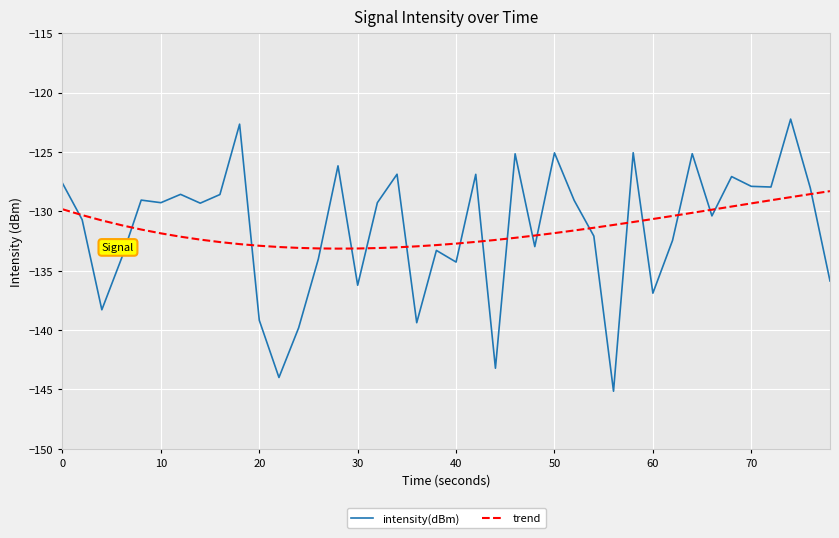

What are all the series names shown in the legend?

intensity(dBm), trend